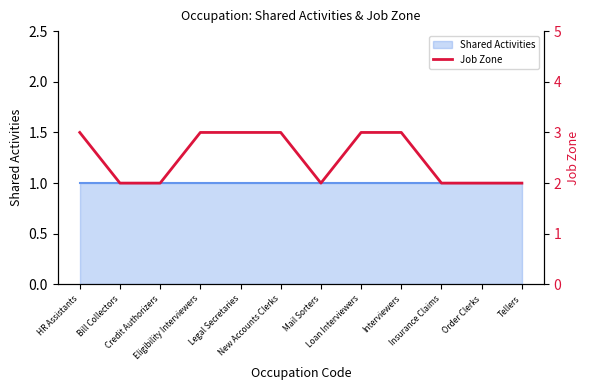

Reading left to right, extract all data points from this chart.

3	2	2	3	3	3	2	3	3	2	2	2